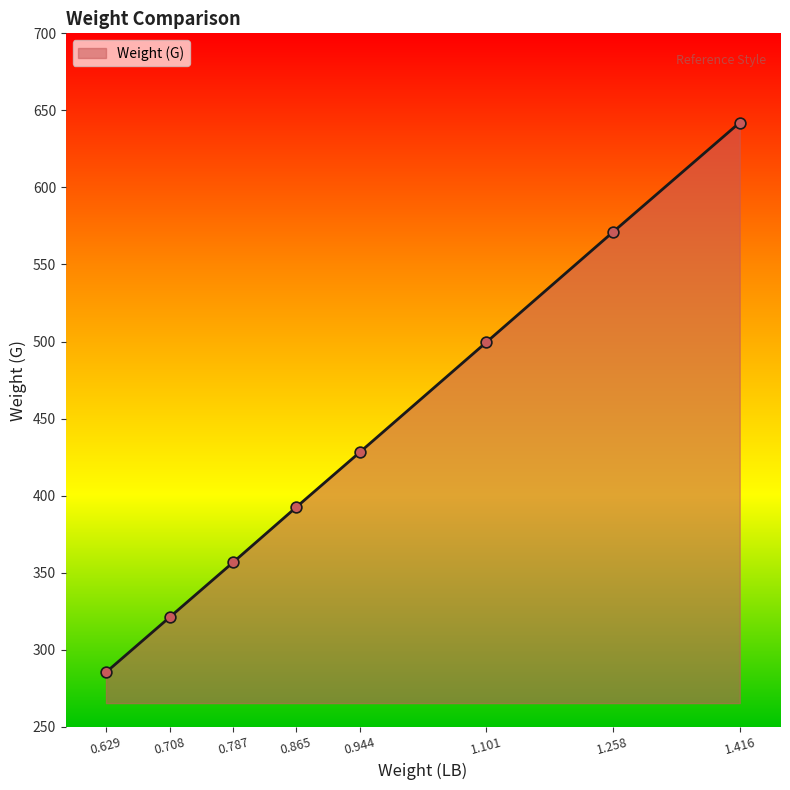

Which has a higher value, 0.708 or 0.629?

0.708